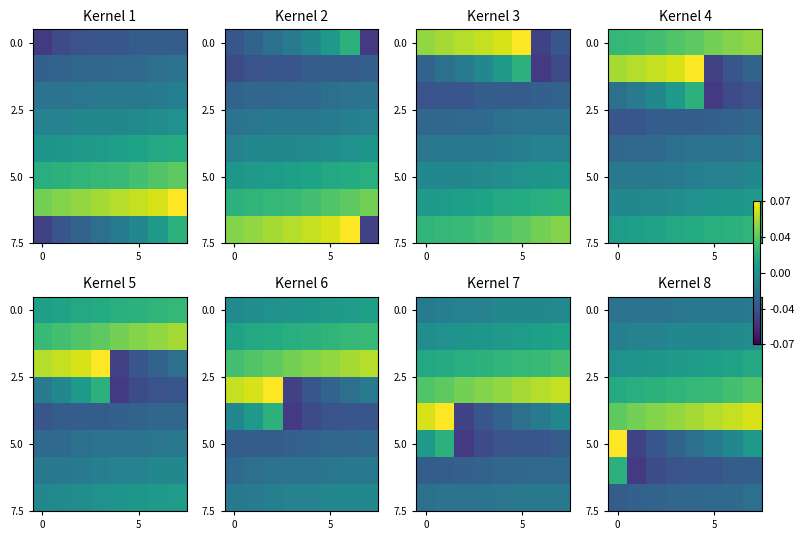

At how many categories does at least one series exceed 0?

8